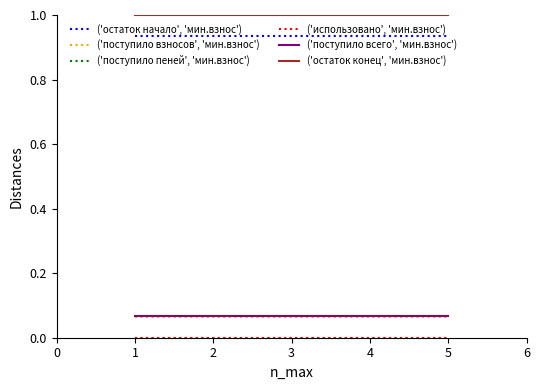

True or false: ('остаток конец', 'мин.взнос') and ('остаток начало', 'мин.взнос') intersect in this chart.

False